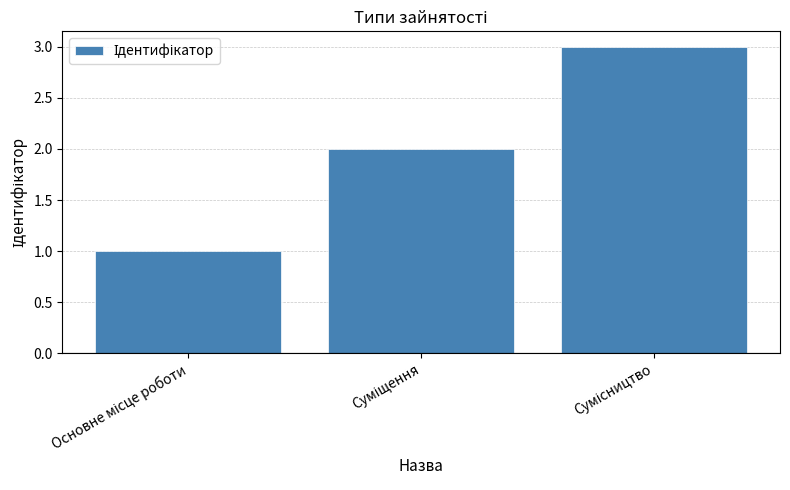

Count the number of data series in this chart.

1